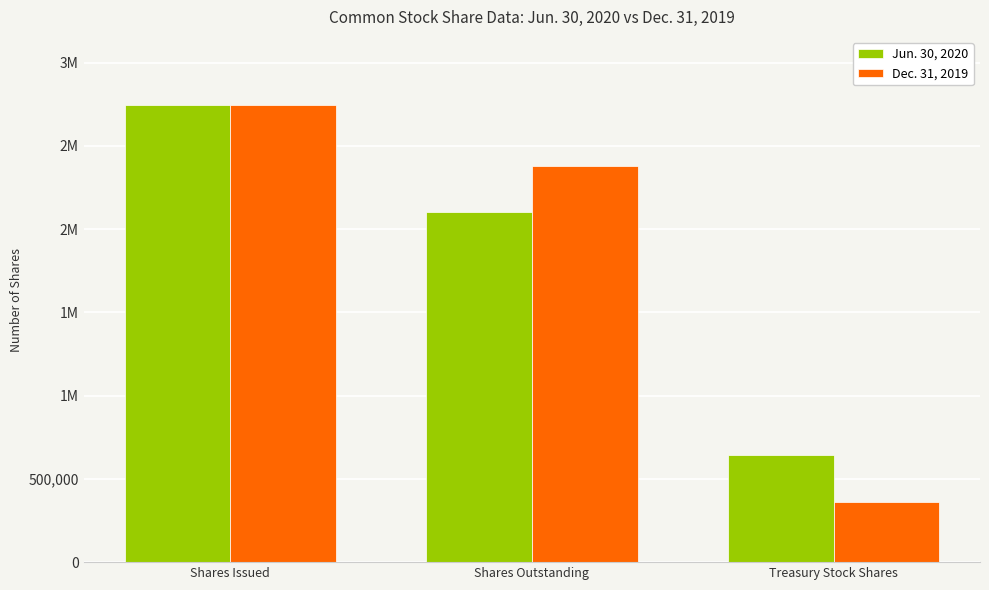

Which has a higher value, Shares Issued or Shares Outstanding?

Shares Issued